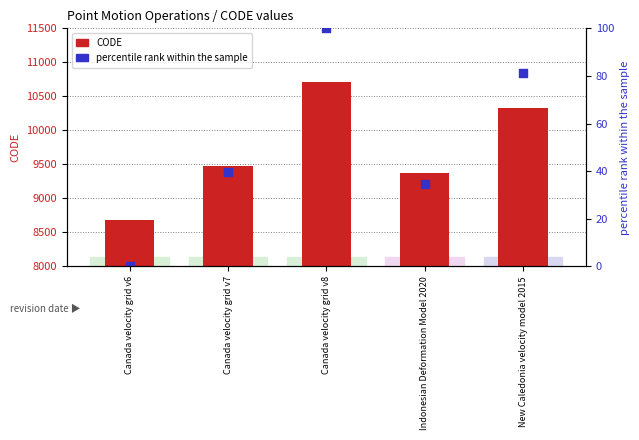

What is the total value across all series at Canada velocity grid v6?

8676.0